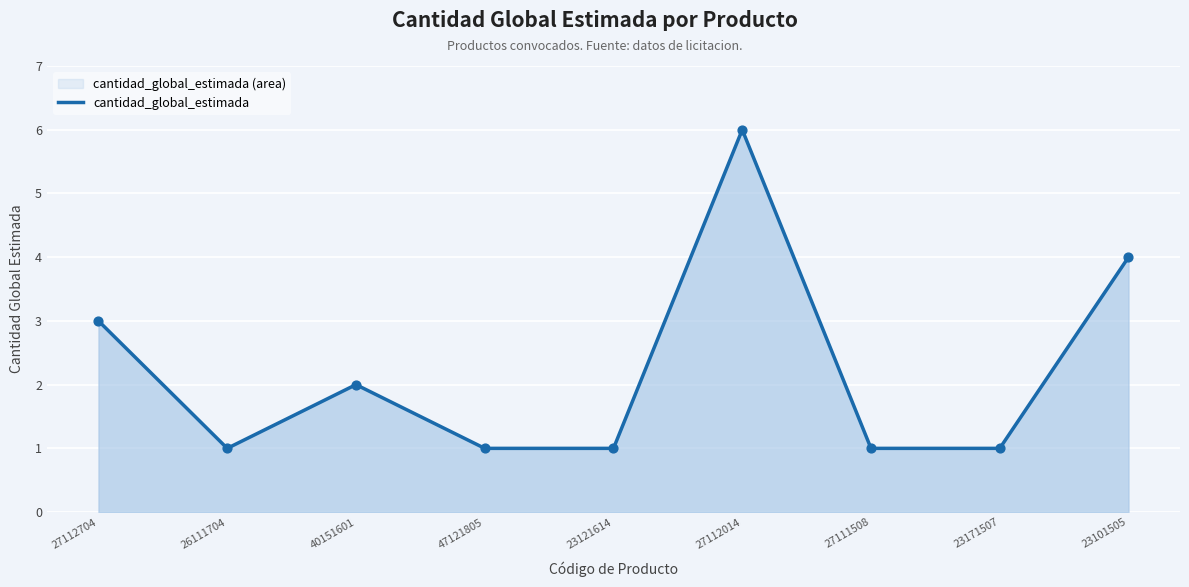

Between 27111508 and 47121805, which is larger?

27111508